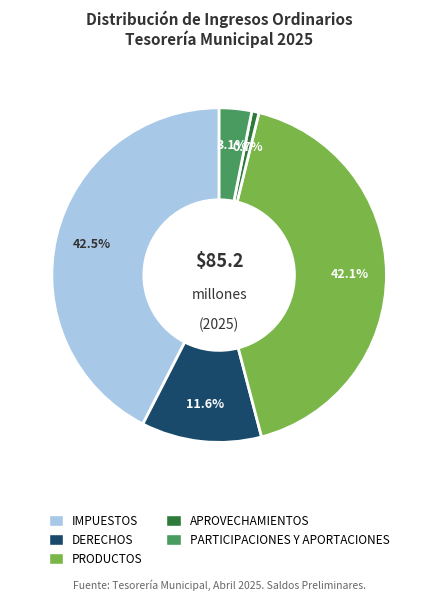

Which slice is the smallest?

APROVECHAMIENTOS